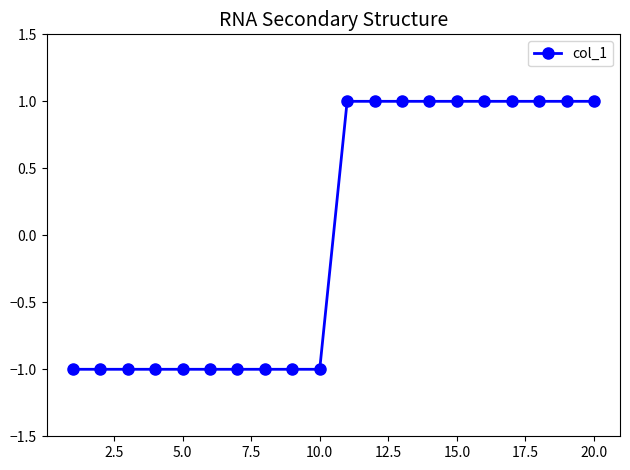

Reading left to right, list all the values displayed in this chart.

-1	-1	-1	-1	-1	-1	-1	-1	-1	-1	1	1	1	1	1	1	1	1	1	1